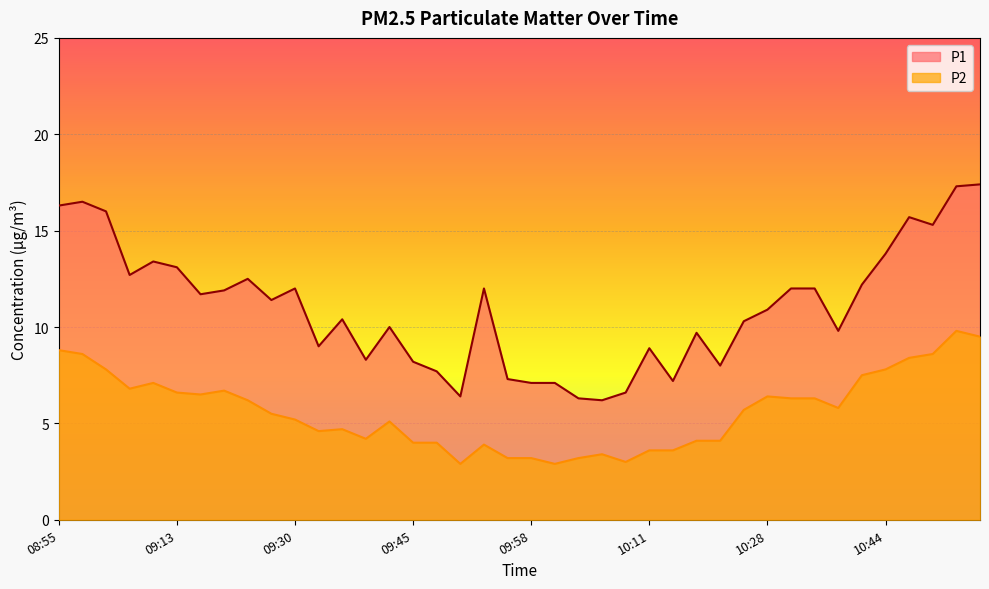

What is the greatest value displayed?

17.4